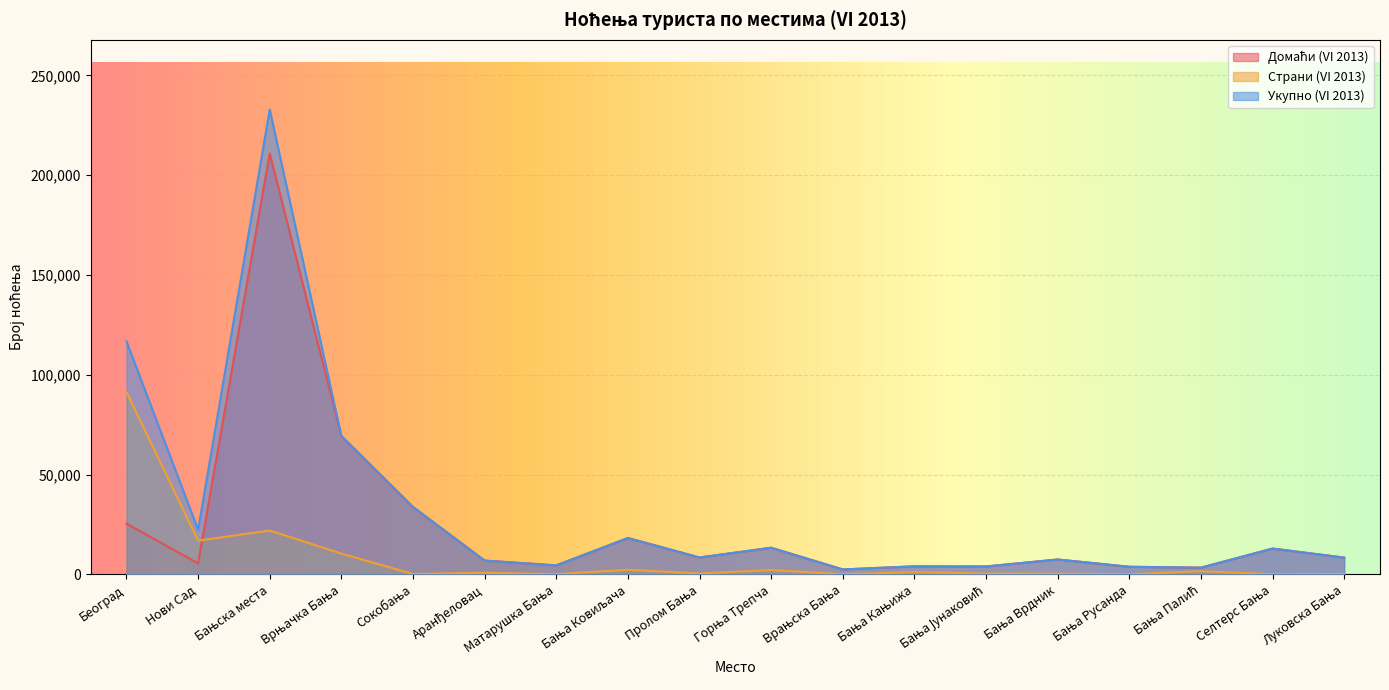

Which series has the widest spread of values?

Укупно (VI 2013)